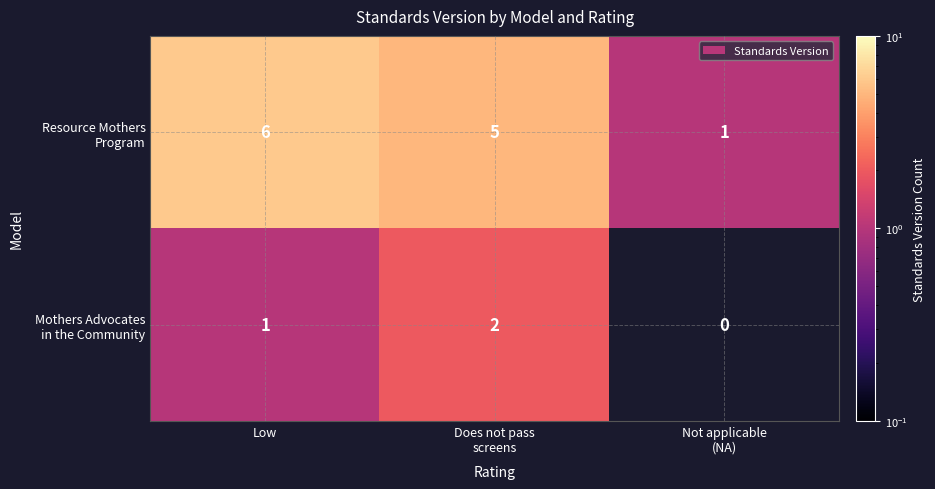

What is the spread (max minus min) of values at Low?

5